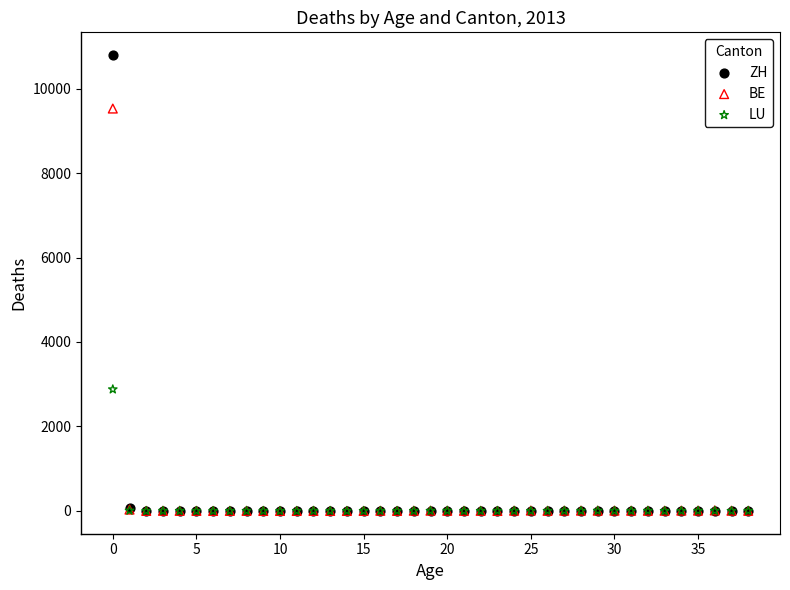

Across all series, what Y value is closest to 5396?

2879